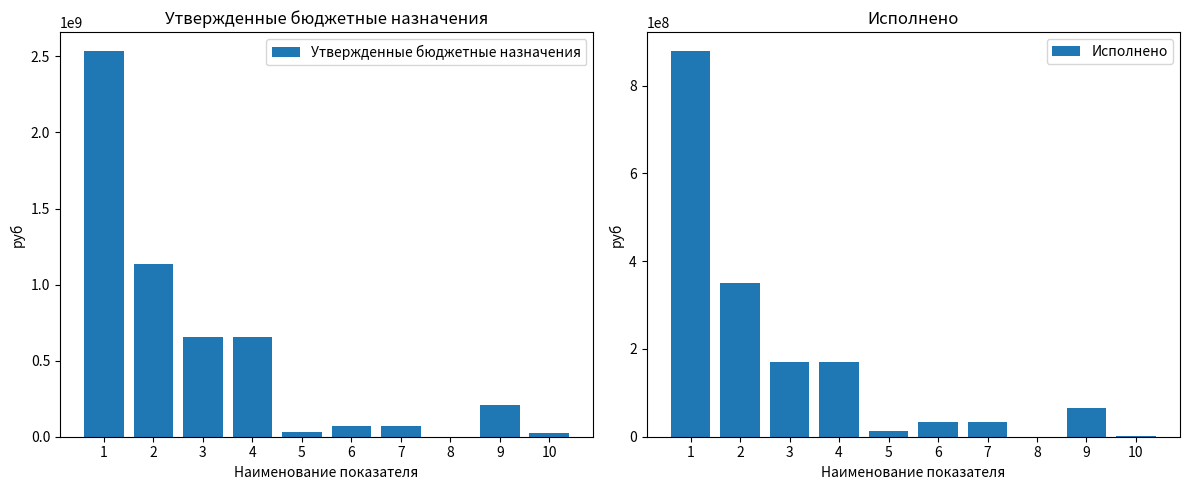

Read the Утвержденные бюджетные назначения value at 9.

211101200.0